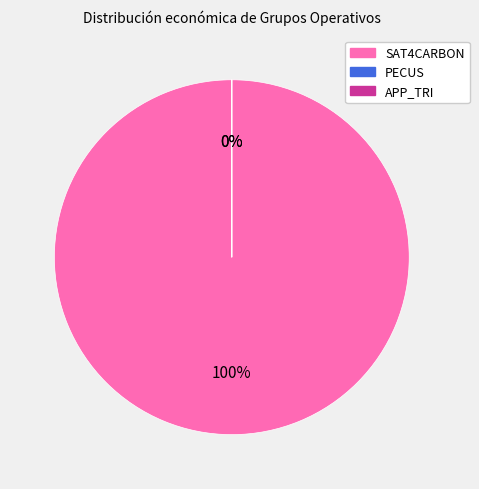

Approximately how many times larger is the value at SAT4CARBON compared to PECUS?

97454.8